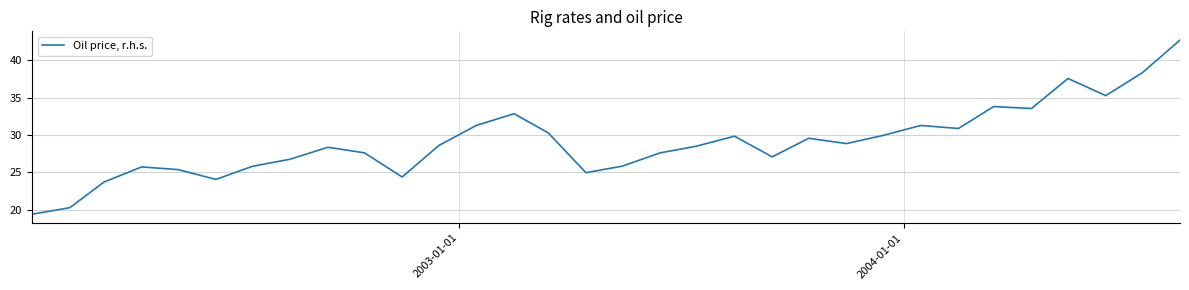

What is the minimum value shown in the chart?

19.4